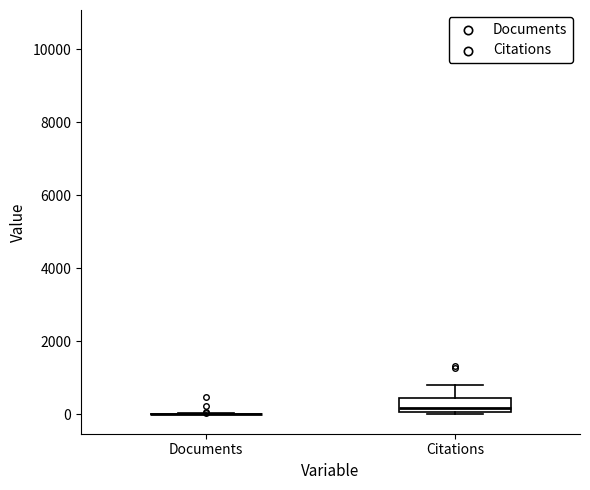

Reading left to right, transcribe this box plot: for each box, give where its median line is, the range the box spans, and where its two whiskers end, as read against the y-axis. The values are not printed on the chart, so give them approximately, as read against the axis.

Documents: box collapsed to a line at 0, whiskers 0 to 0
Citations: median 200, box 0 to 400, whiskers 0 (just below the box's lower edge) to 800